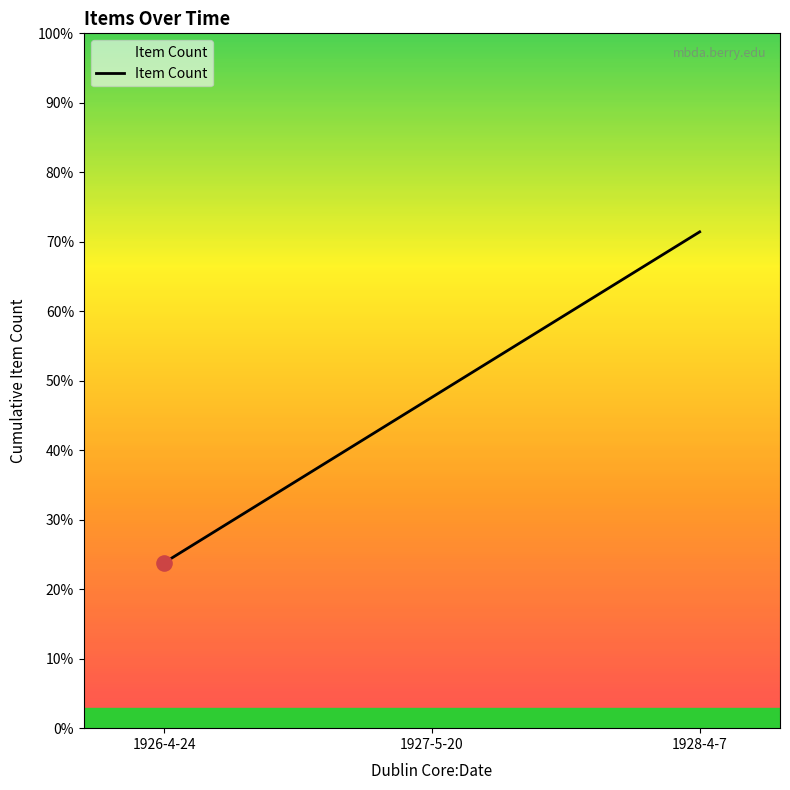

Approximately how many times larger is the value at 1928-4-7 compared to 1926-4-24?

3.0